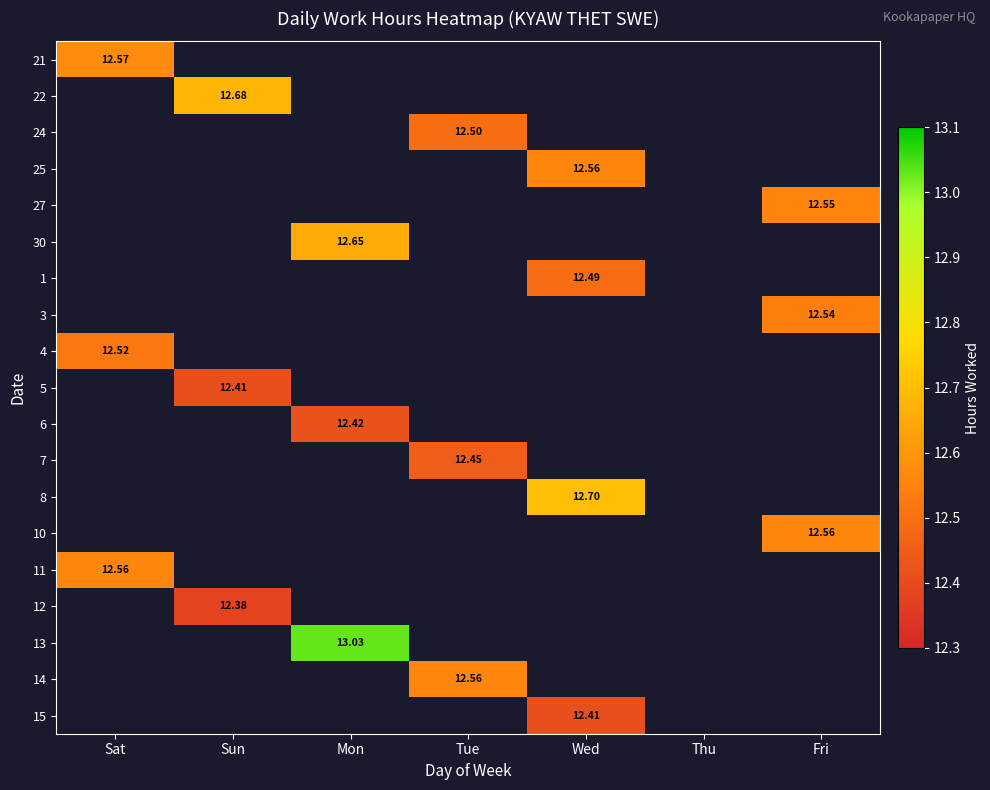

At Sat, list the series in order from smallest to largest.

22, 24, 25, 27, 30, 1, 3, 5, 6, 7, 8, 10, 12, 13, 14, 15, 4, 11, 21